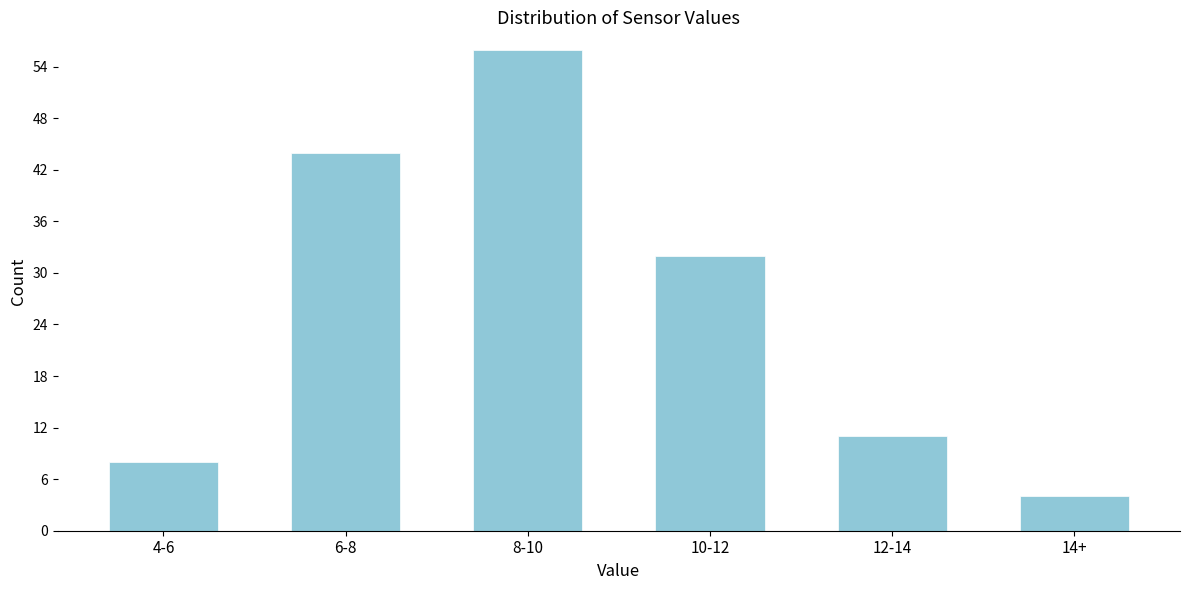

Reading left to right, extract all data points from this chart.

4-6=8	6-8=44	8-10=56	10-12=32	12-14=11	14+=4